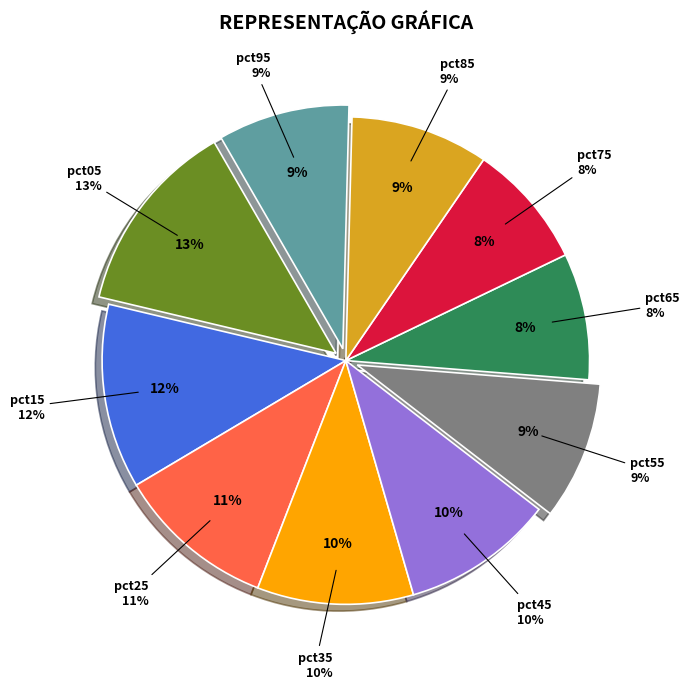

True or false: pct05 accounts for 23% of the total.

False